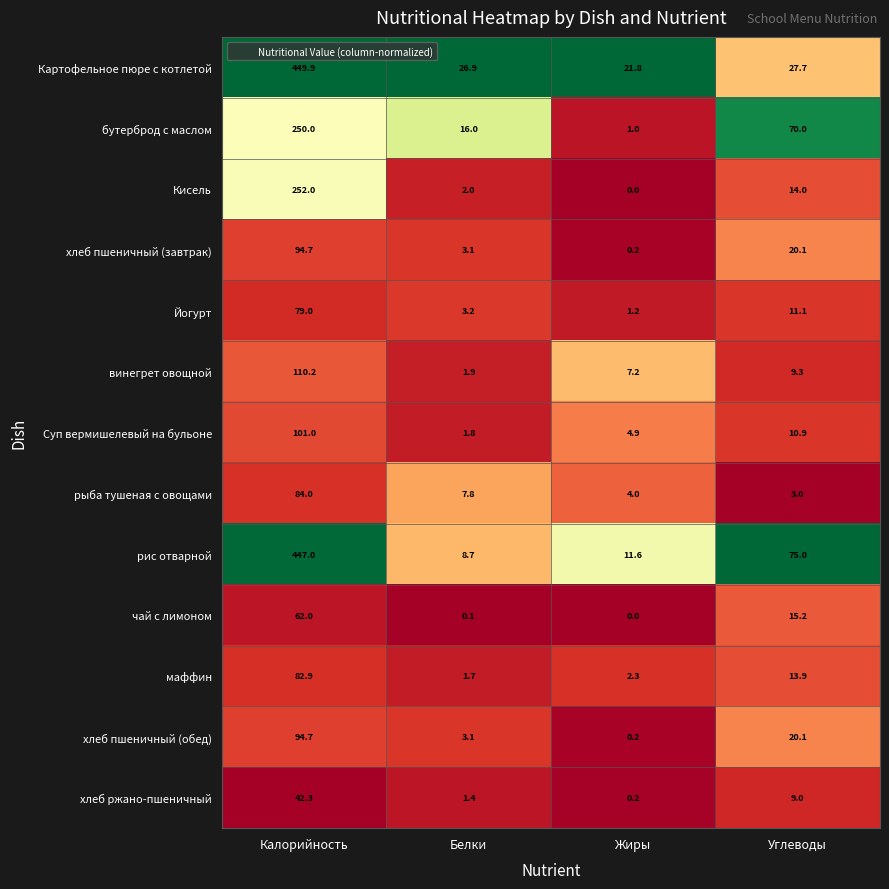

Which series has the widest spread of values?

рис отварной